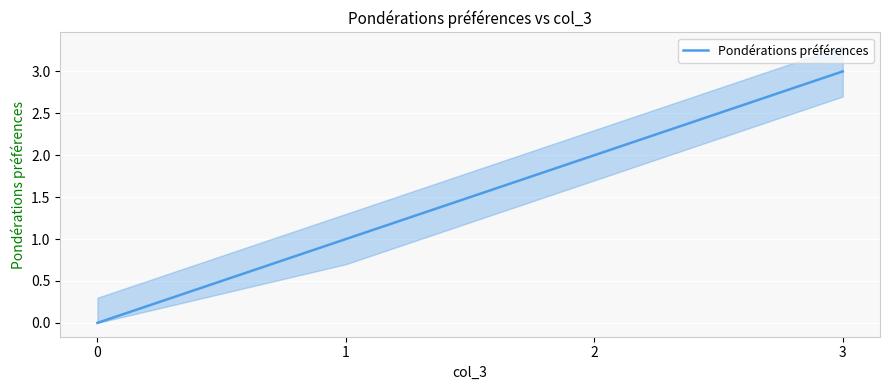

The value at 3 is 3. True or false?

True